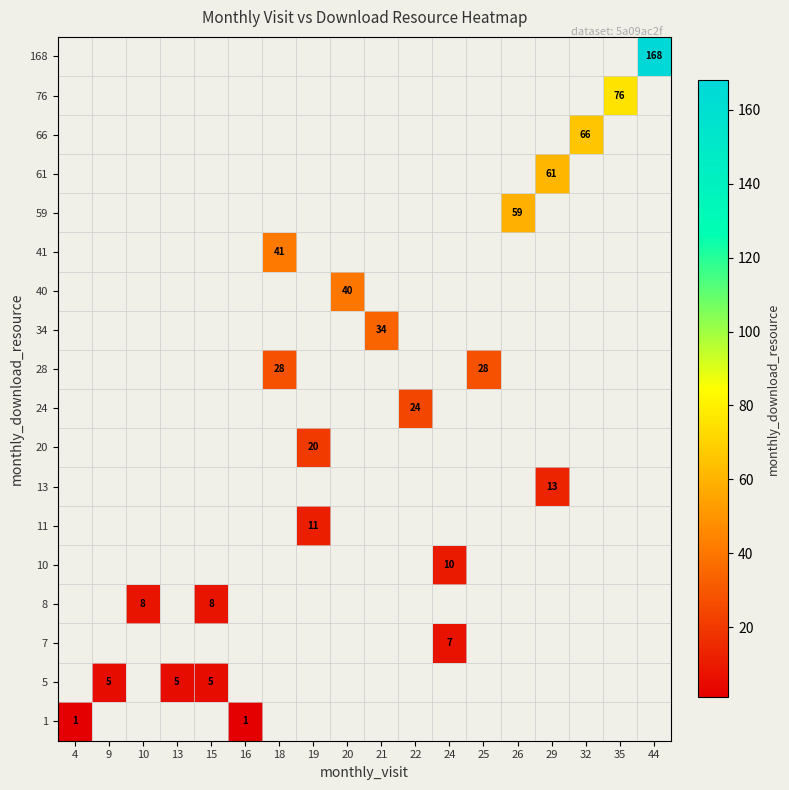

The value of 66 at 32 is 22. True or false?

False